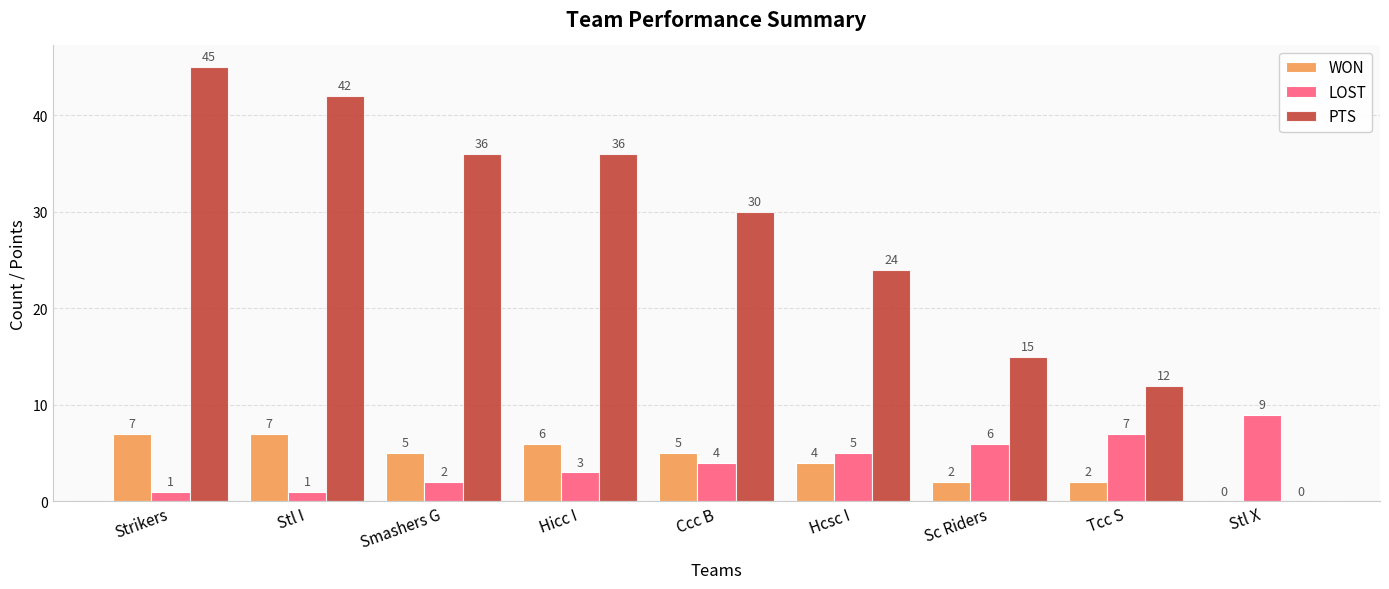

Is the value of WON at Stl I greater than the value of LOST at Ccc B?

Yes